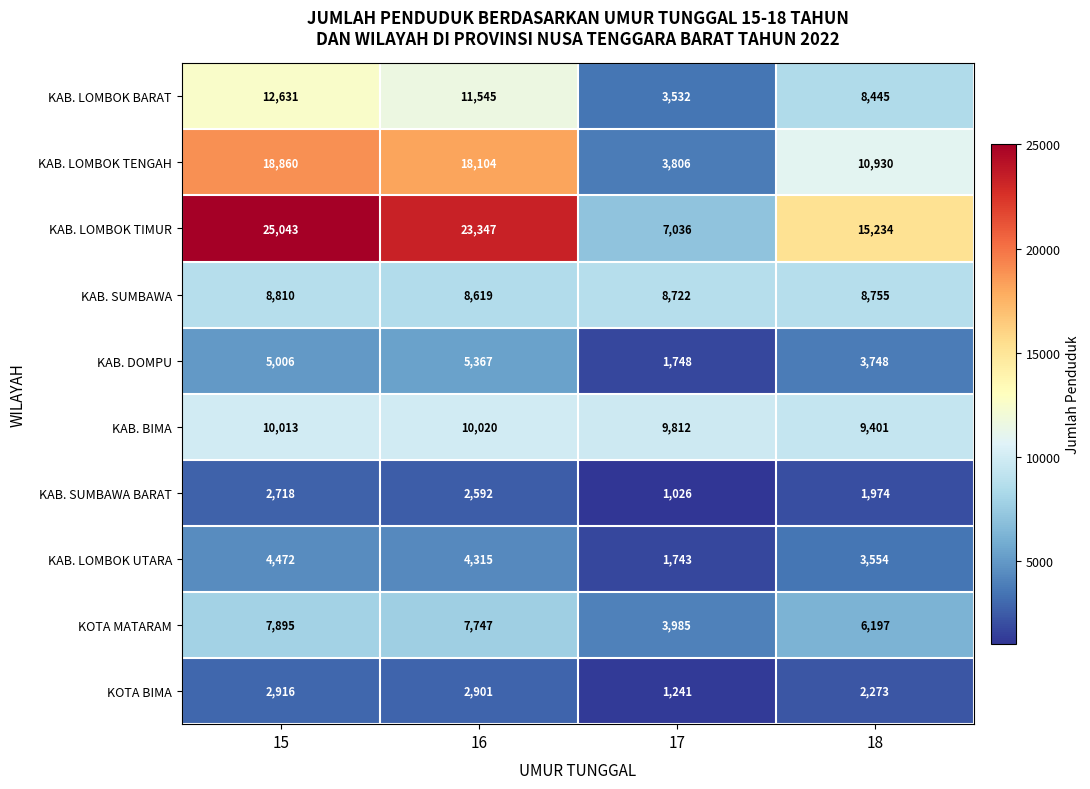

The KAB. LOMBOK TENGAH series shows 10930 at 18. True or false?

True